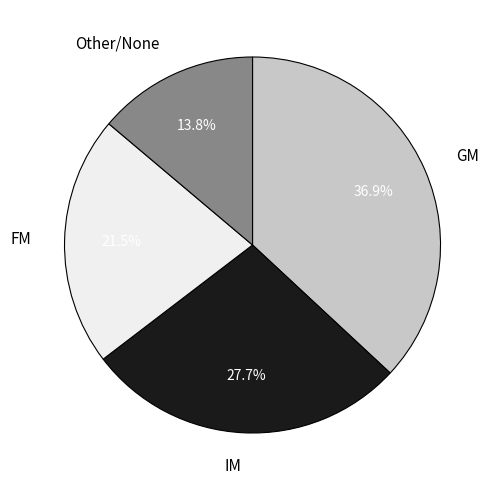

Which category has the biggest portion of the pie?

GM